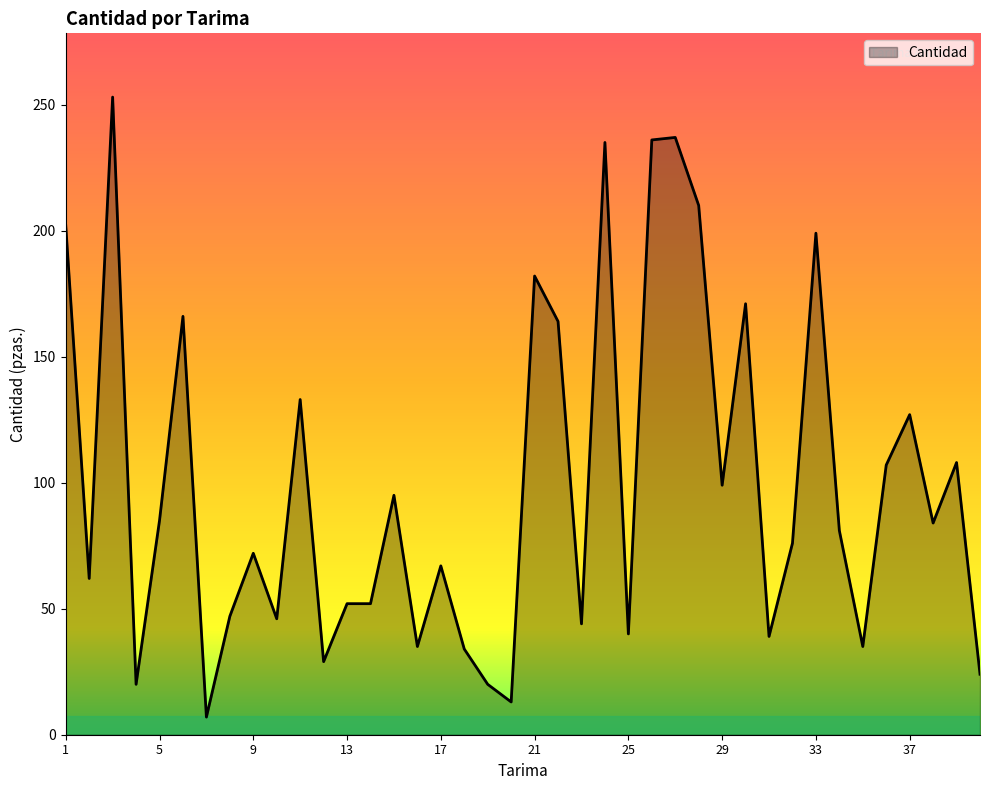

What is the smallest value displayed?

7